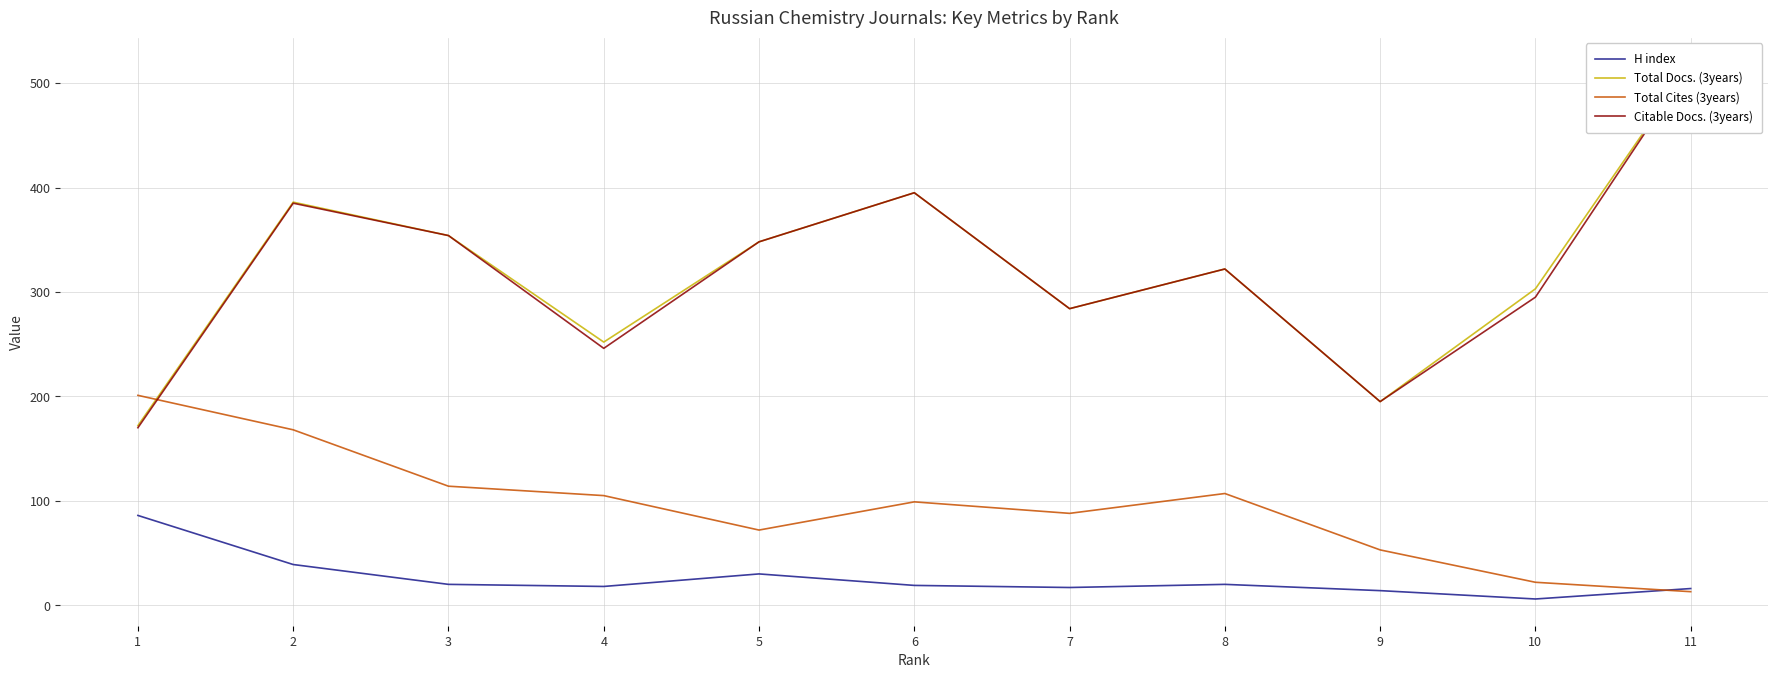

Between which two adjacent categories do Total Cites (3years) and Citable Docs. (3years) first intersect?

1 and 2